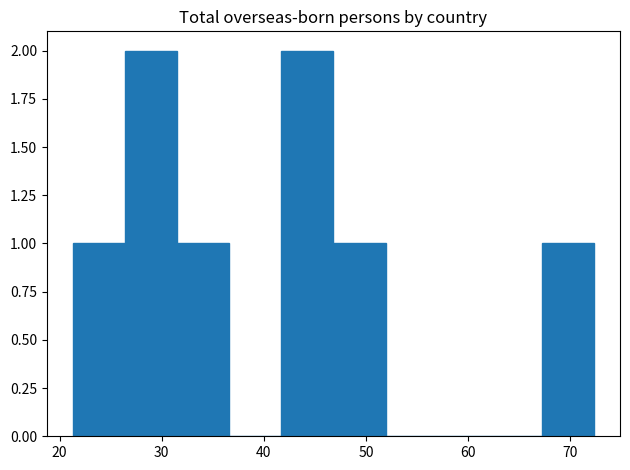

Reading left to right, transcribe this chart: for each bar, give the range it covers on the x-axis and its height. Neither the bar edges nor the heights are printed on the chart, so give them approximately, as read against the axes.

21 to 26: 1
26 to 32: 2
32 to 37: 1
37 to 42: 0
42 to 47: 2
47 to 52: 1
52 to 57: 0
57 to 62: 0
62 to 67: 0
67 to 72: 1